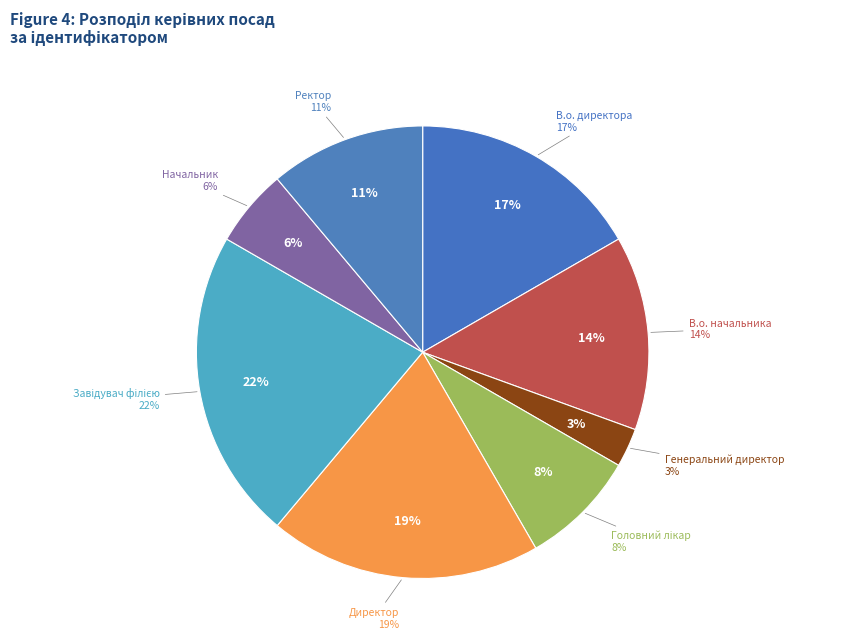

Count the number of slices in the pie.

8